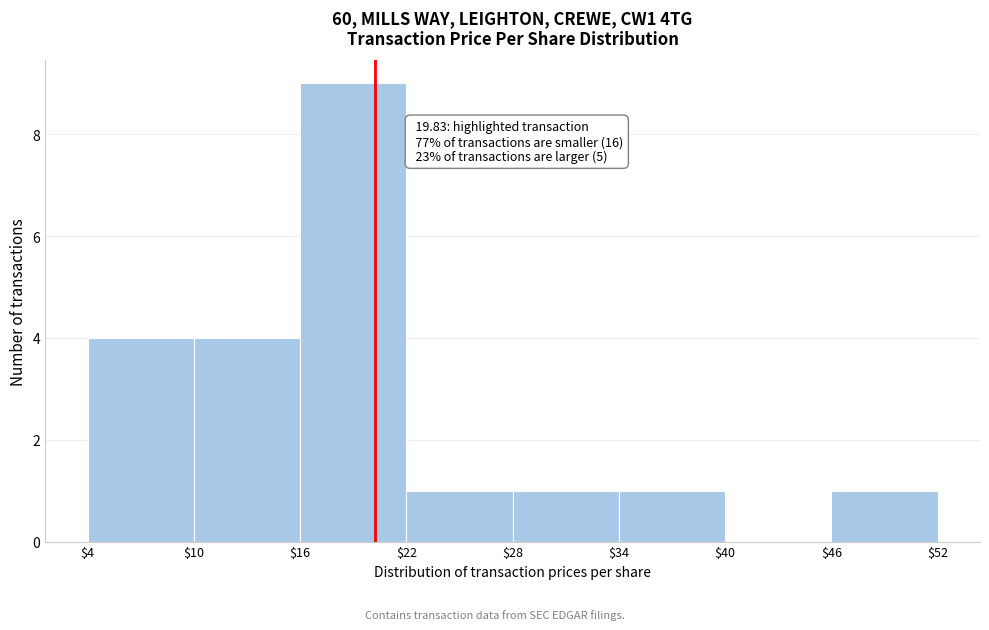

Which range on the x-axis has the tallest bar?

$16 to $22